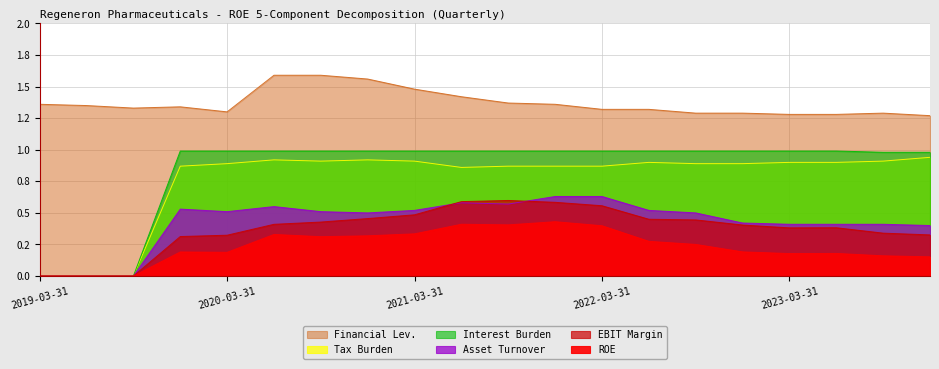

At which category does Tax Burden reach its first local peak?

2020-06-30